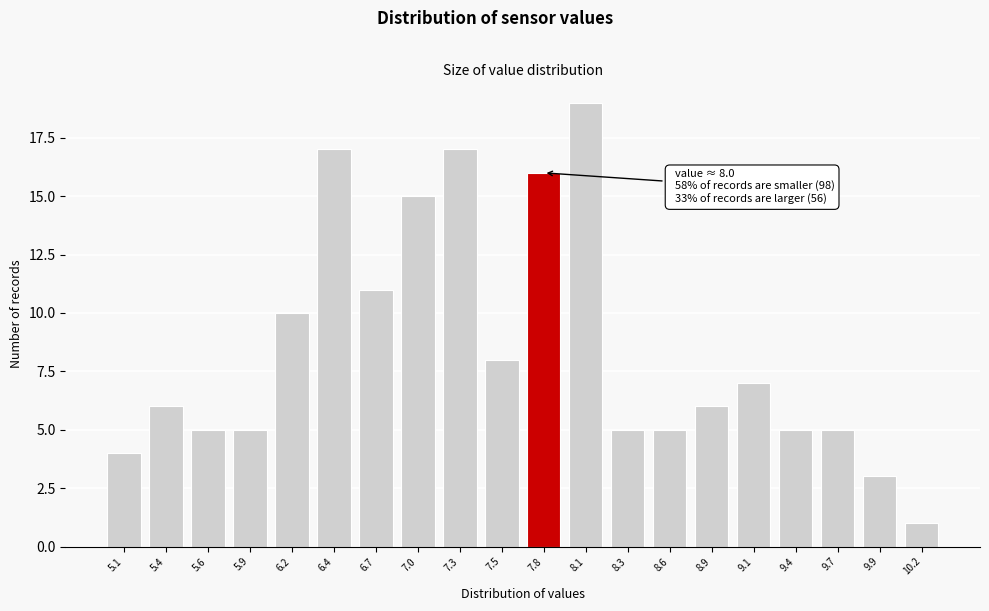

Reading left to right, list all the values displayed in this chart.

5.1=4	5.4=6	5.6=5	5.9=5	6.2=10	6.4=17	6.7=11	7.0=15	7.3=17	7.5=8	7.8=16	8.1=19	8.3=5	8.6=5	8.9=6	9.1=7	9.4=5	9.7=5	9.9=3	10.2=1